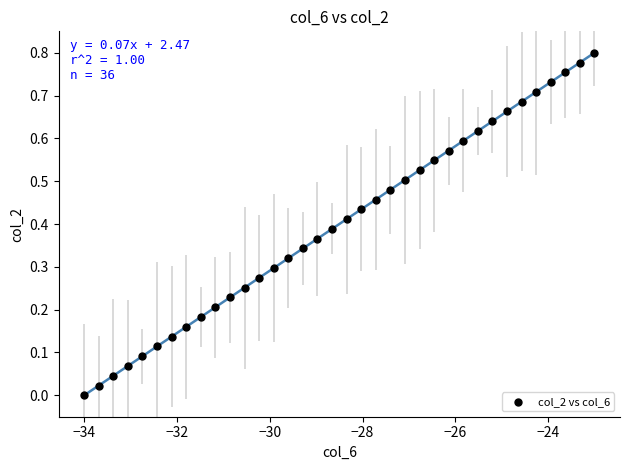

What is the range of X values (max minus min)?

11.0